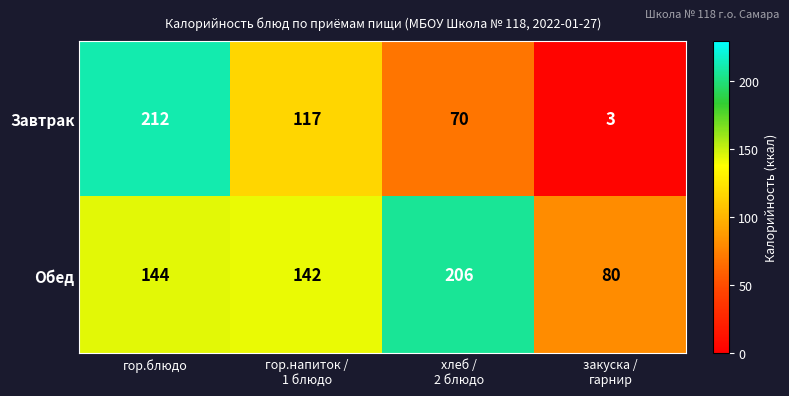

Between гор.блюдо and гор.напиток /
1 блюдо, which series saw the biggest shift?

Завтрак